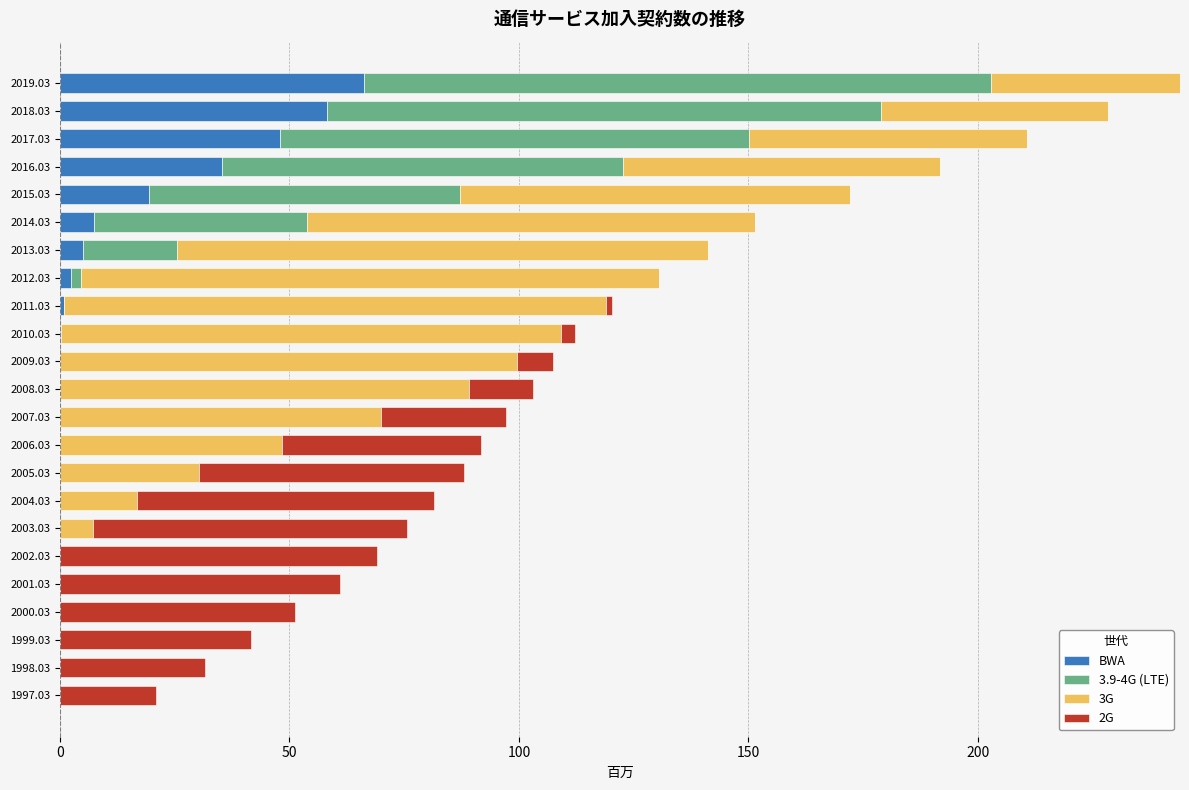

What is the sum of all BWA values?

242.8